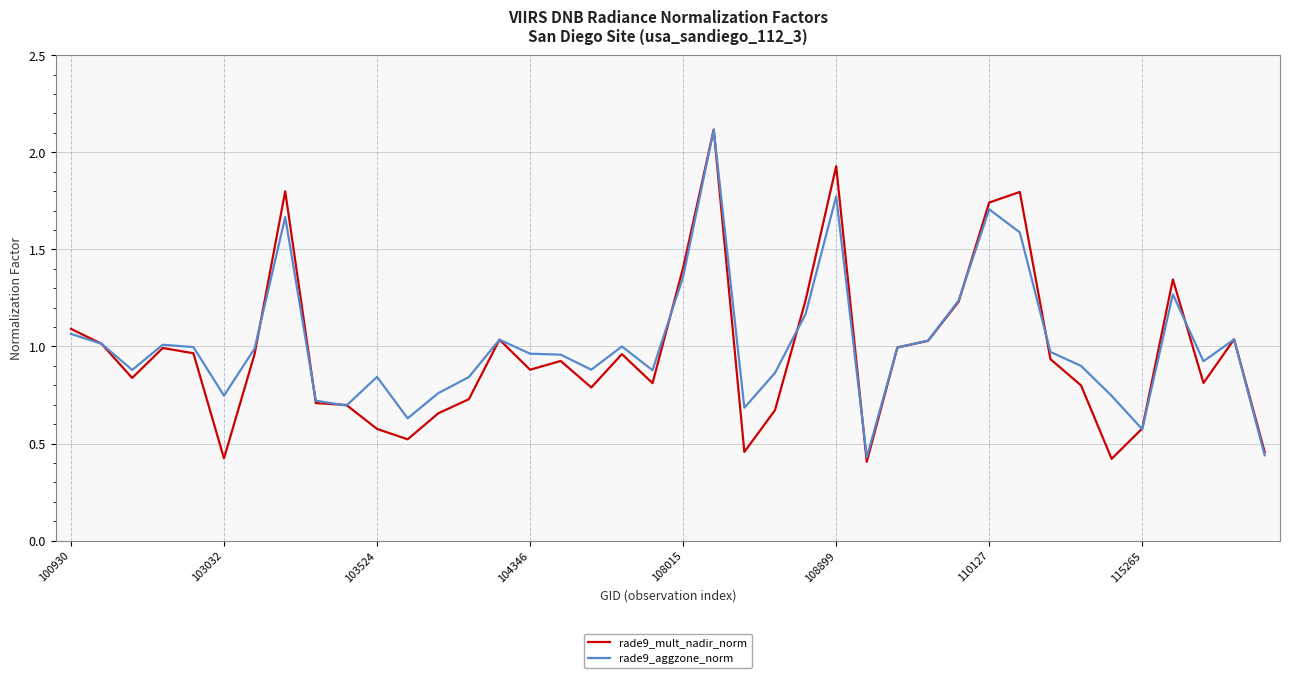

What is the greatest value displayed?

2.1